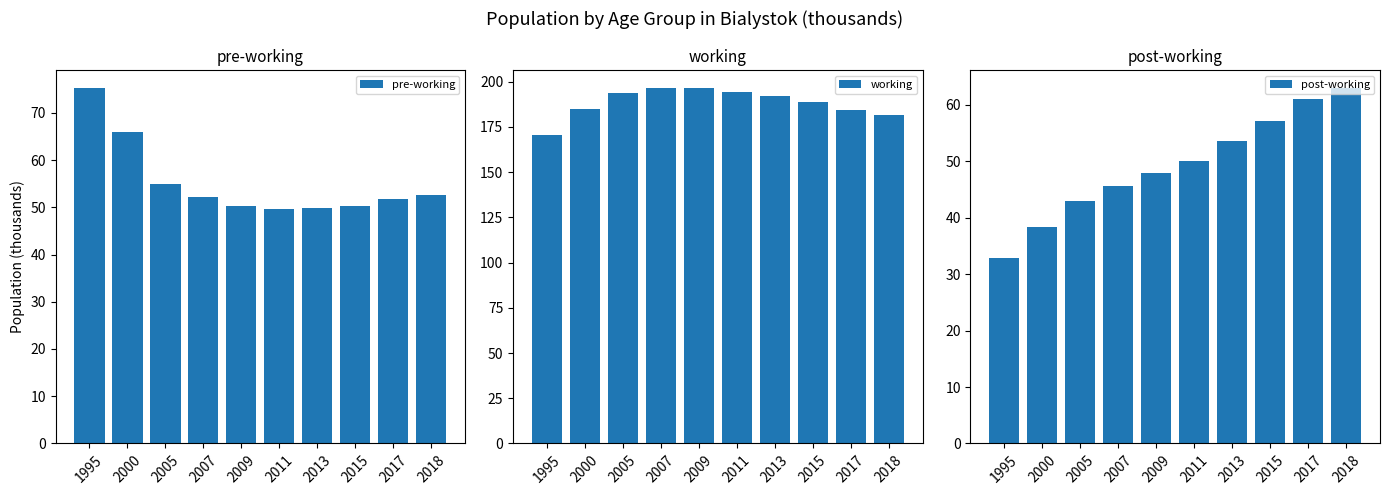

At which category is the sum across all series the highest?

2018